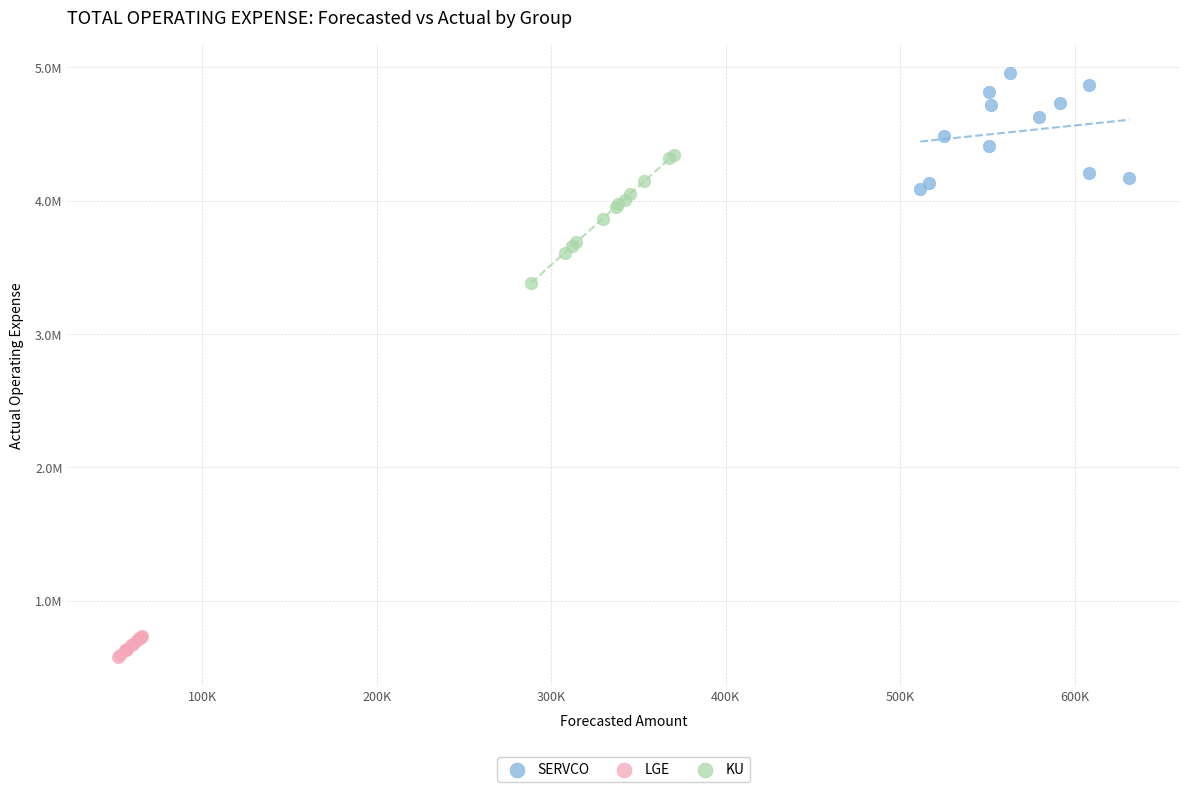

Which series contains the lowest Y value?

LGE